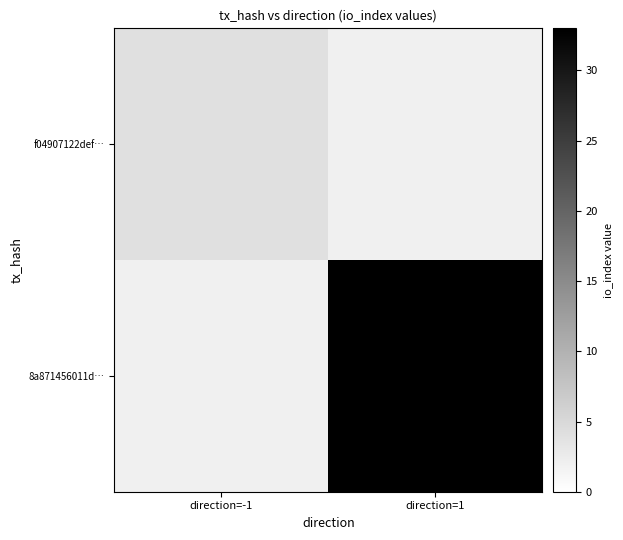

Between direction=-1 and direction=1, which series saw the biggest shift?

8a871456011d…